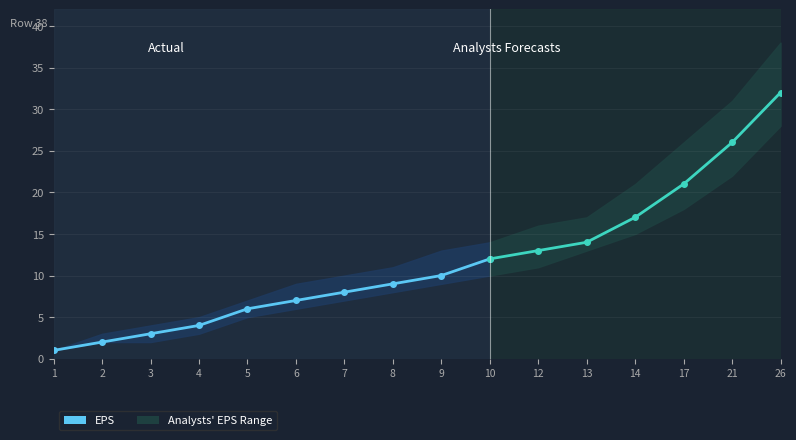

The value at 9 is 10. True or false?

True